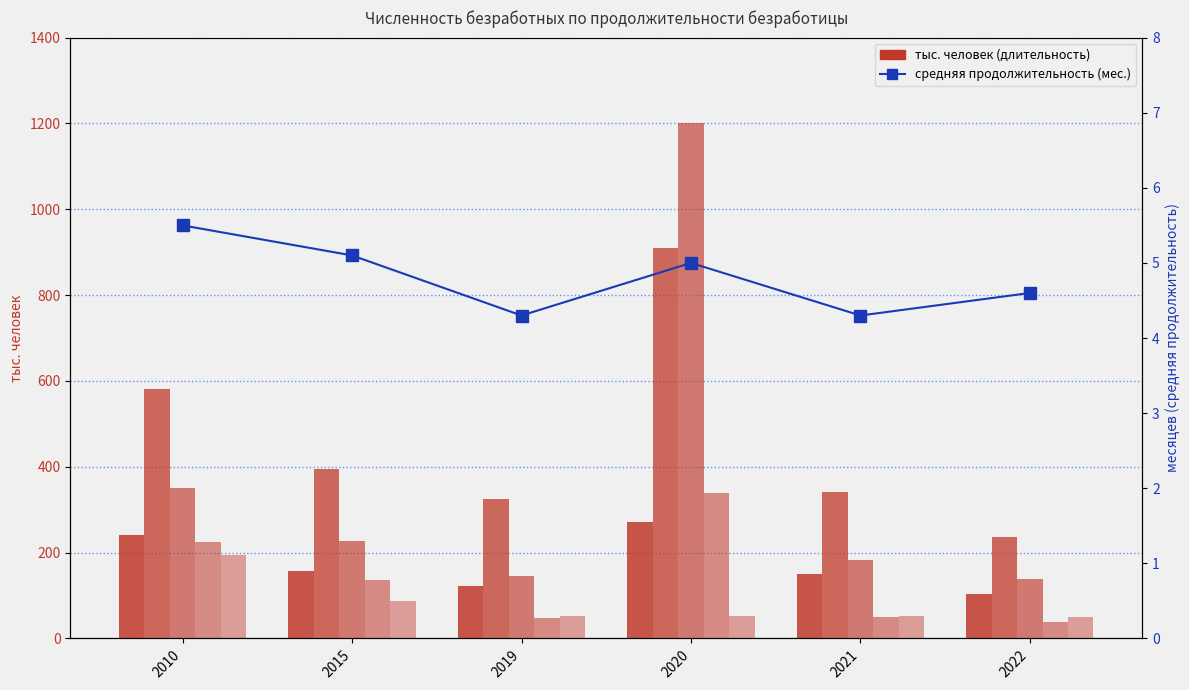

Reading left to right, transcribe all the data shown in this chart.

до 1 месяца: 2010=240.7	2015=157.4	2019=122.1	2020=270.9	2021=149.2	2022=102.9
от 1 до 4 месяцев: 2010=581.4	2015=393.7	2019=325.6	2020=909.5	2021=340.2	2022=237.2
от 4 до 8 месяцев: 2010=349.6	2015=226.2	2019=144.6	2020=1201.5	2021=183.8	2022=137.4
от 8 месяцев до 1 года: 2010=224.0	2015=136.0	2019=47.1	2020=339.1	2021=50.6	2022=37.4
более 1 года: 2010=194.0	2015=87.9	2019=52.1	2020=52.1	2021=53.0	2022=49.2
Средняя продолжительность: 2010=5.5	2015=5.1	2019=4.3	2020=5.0	2021=4.3	2022=4.6